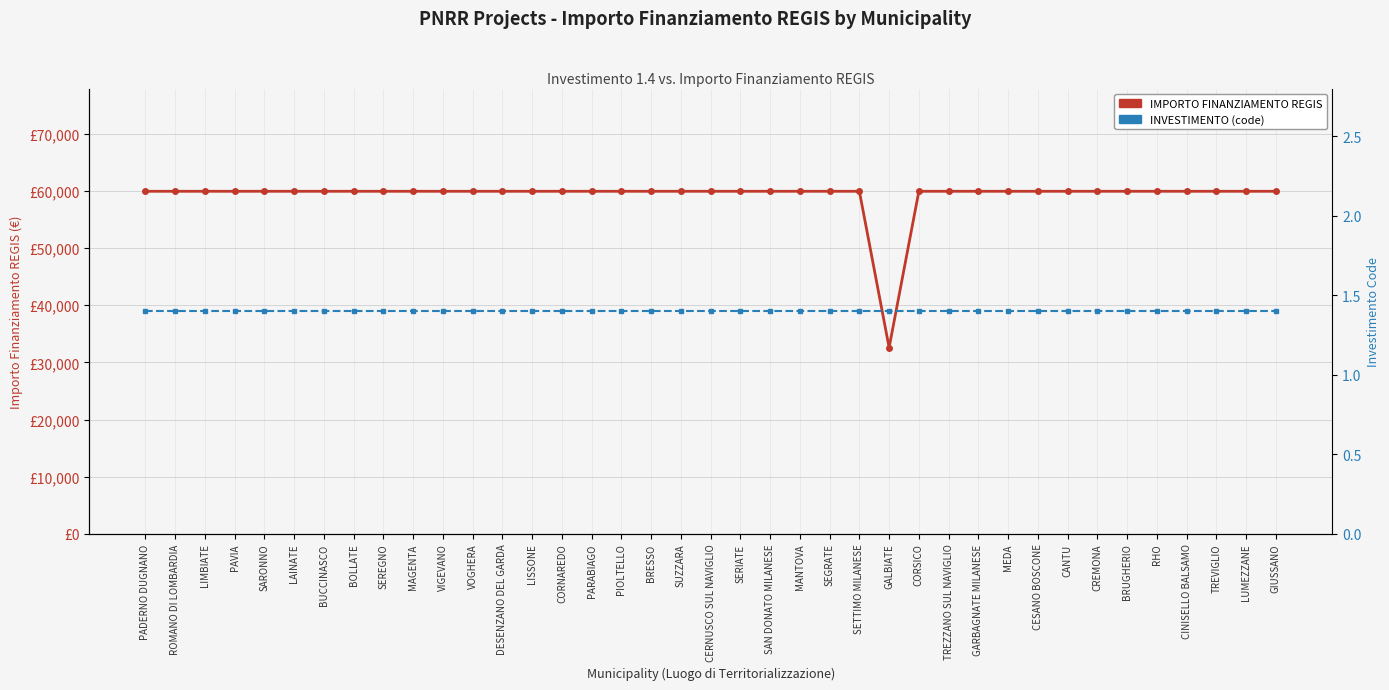

What are all the series names shown in the legend?

IMPORTO FINANZIAMENTO REGIS, INVESTIMENTO (code)